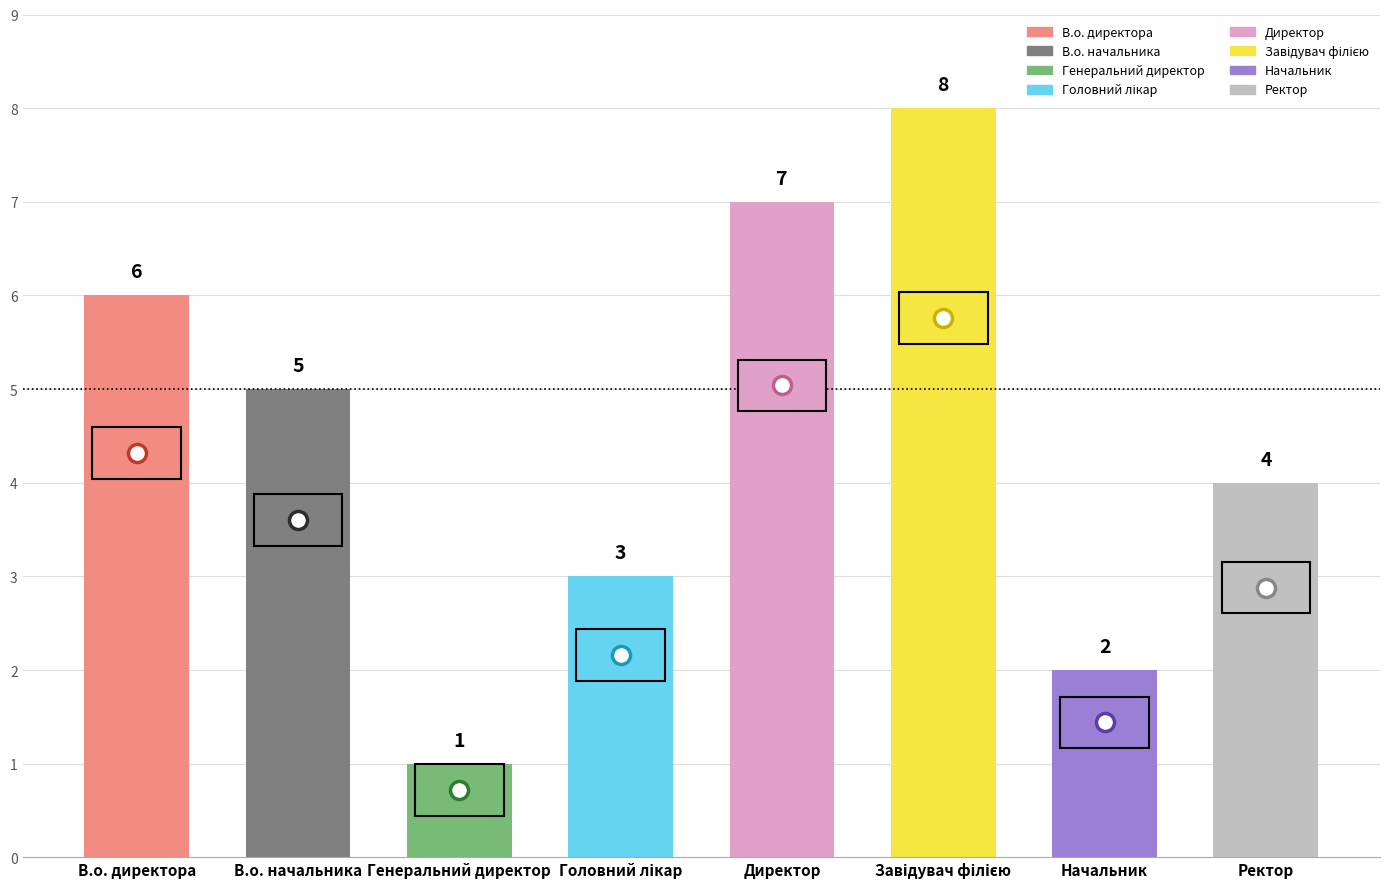

Which category has the lowest value across all series?

Генеральний директор